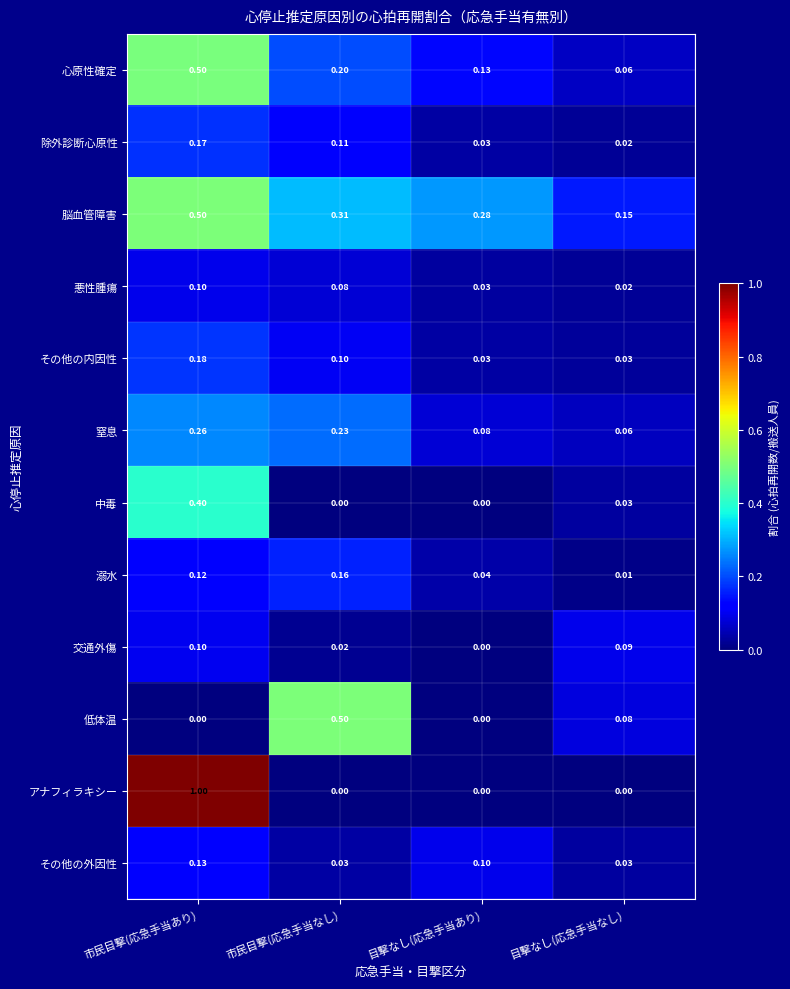

Which series has the largest total across all categories?

脳血管障害